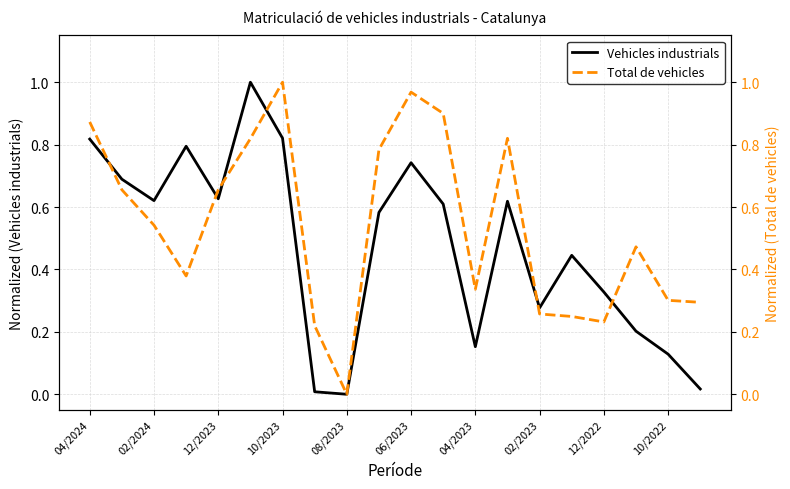

The Vehicles industrials series shows 1.1 at 06/2023. True or false?

False